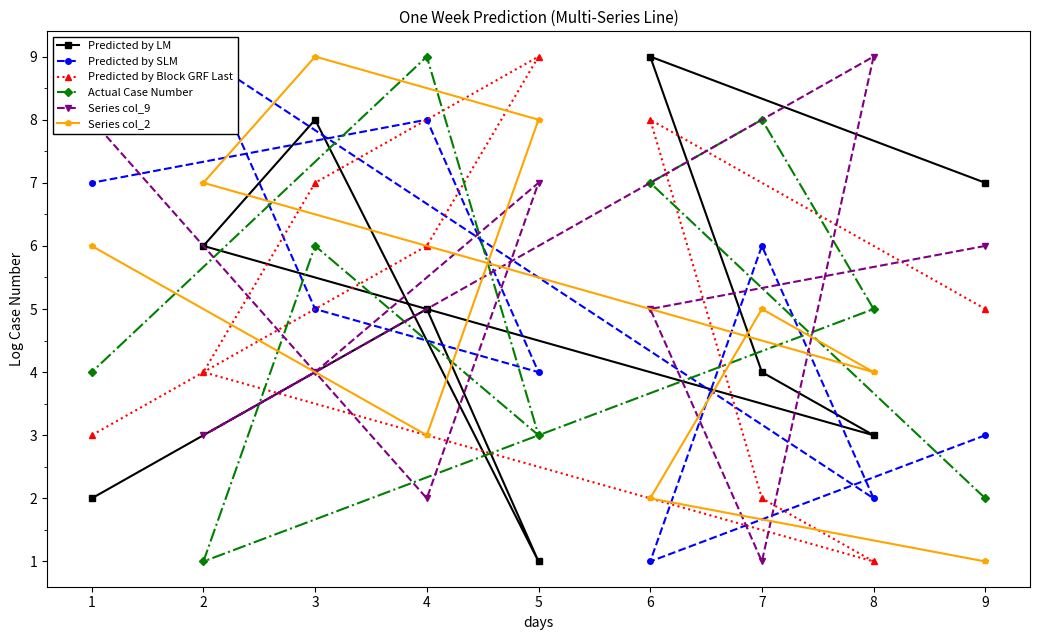

Where is Series col_2 nearest to the value 5?

7